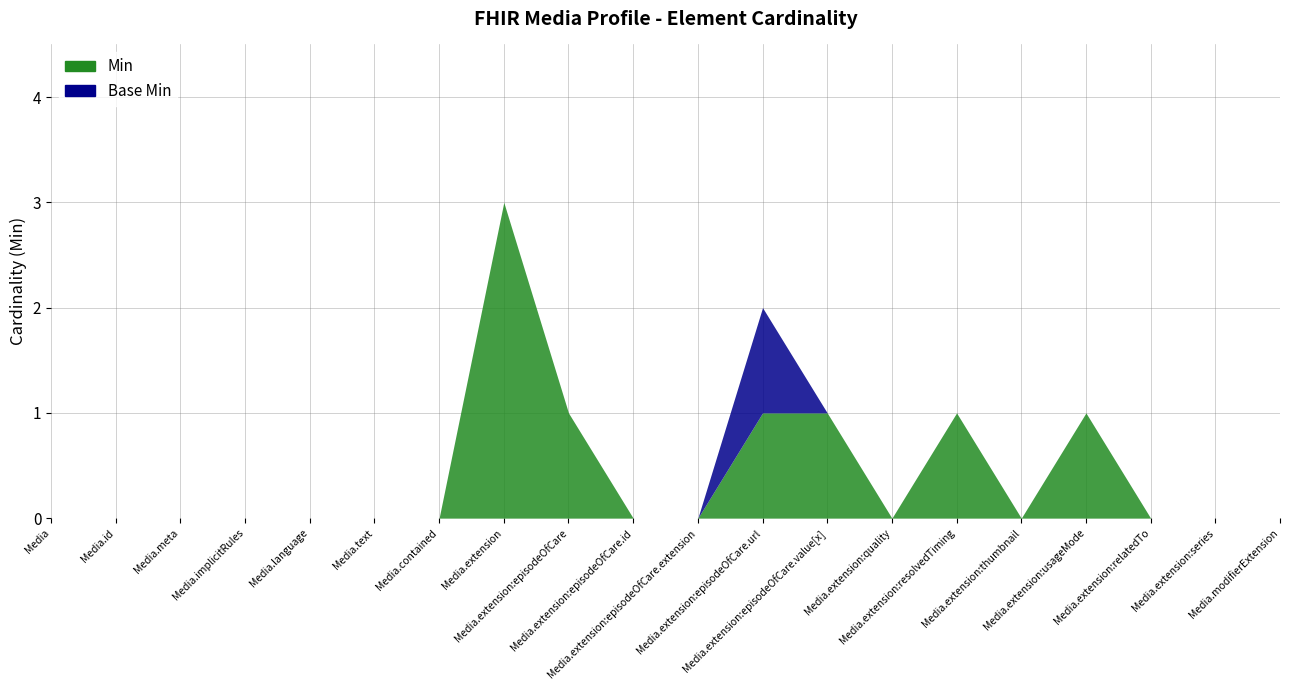

Which category has the lowest value across all series?

Media